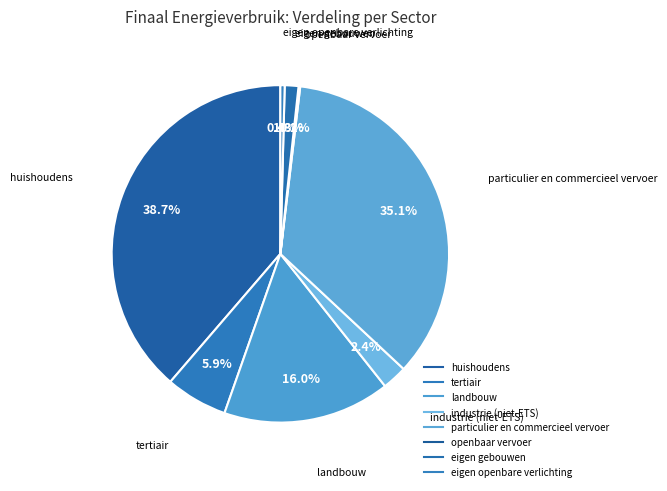

What is the change in value from industrie (niet-ETS) to particulier en commercieel vervoer?

+43518.9